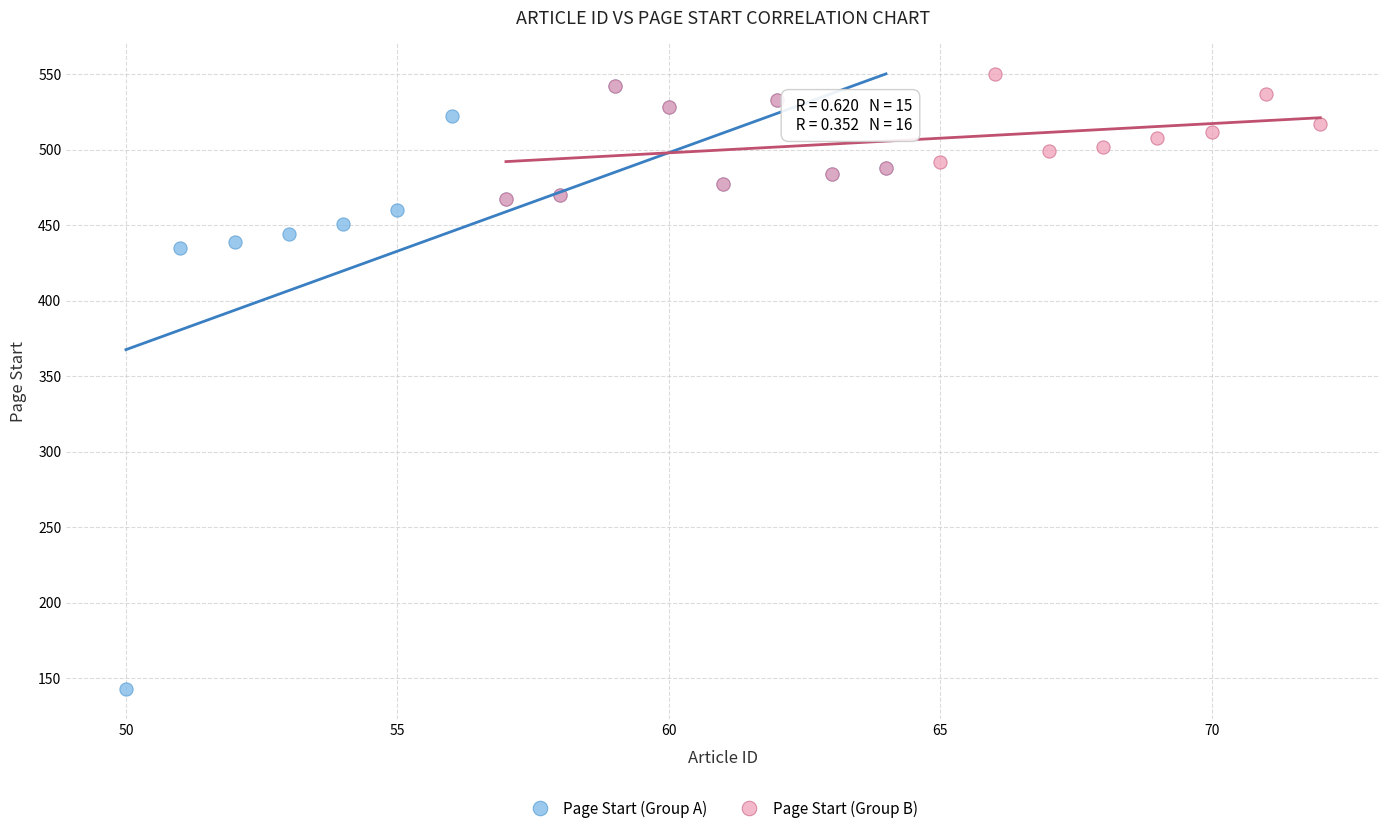

Which series has the widest spread of Y values?

Page Start (Group A)